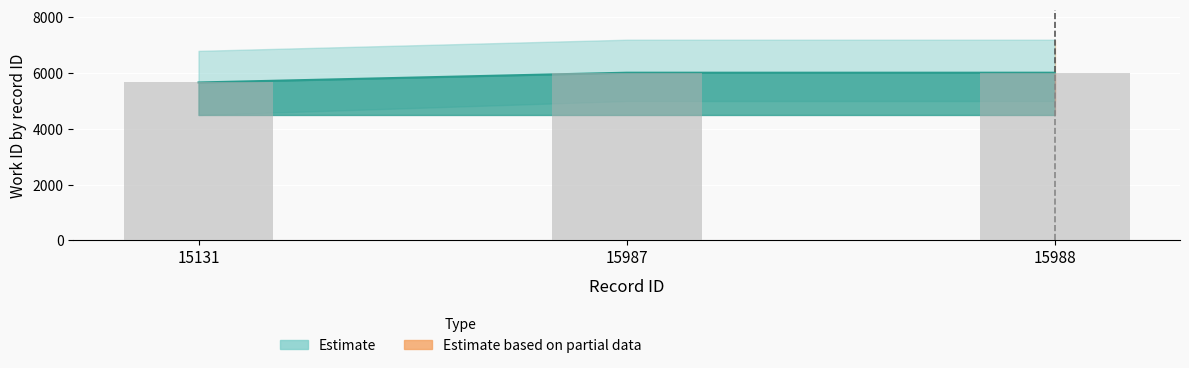

Count the values in the range 5666 to 6017.

3